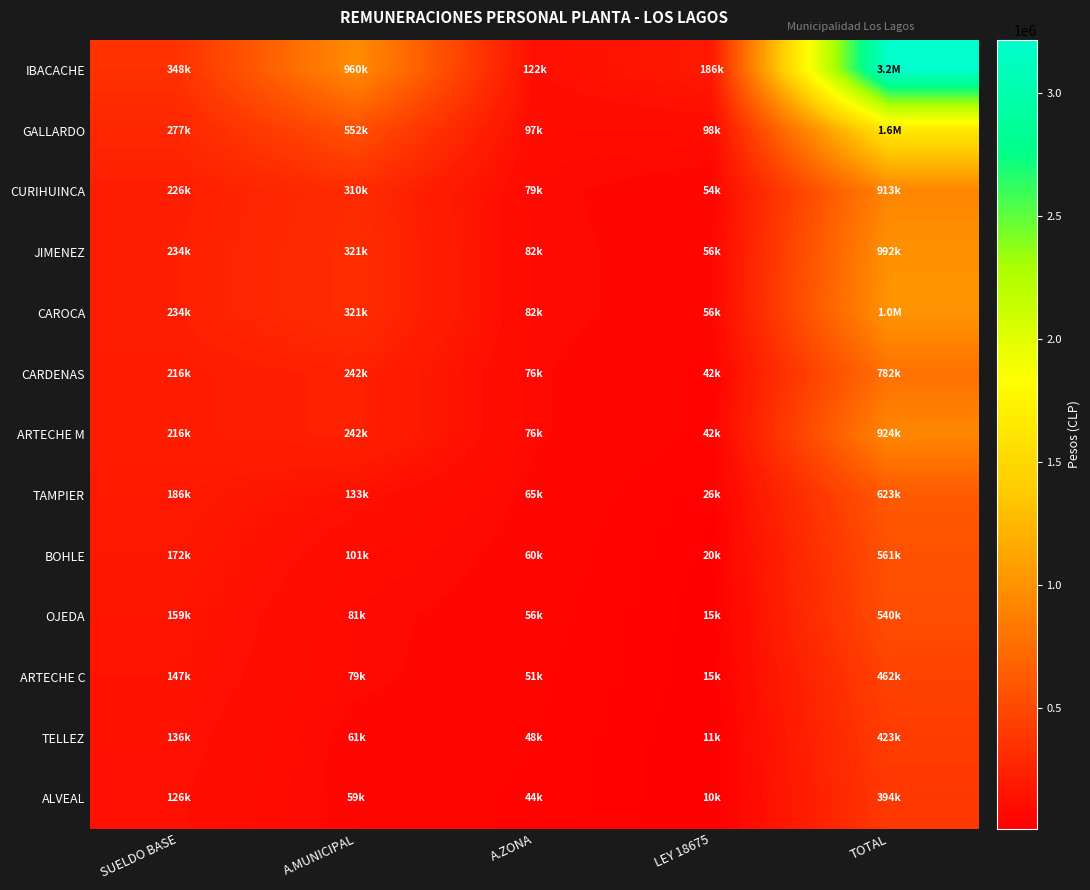

What is the difference between the highest and lowest values at LEY 18675?

176403